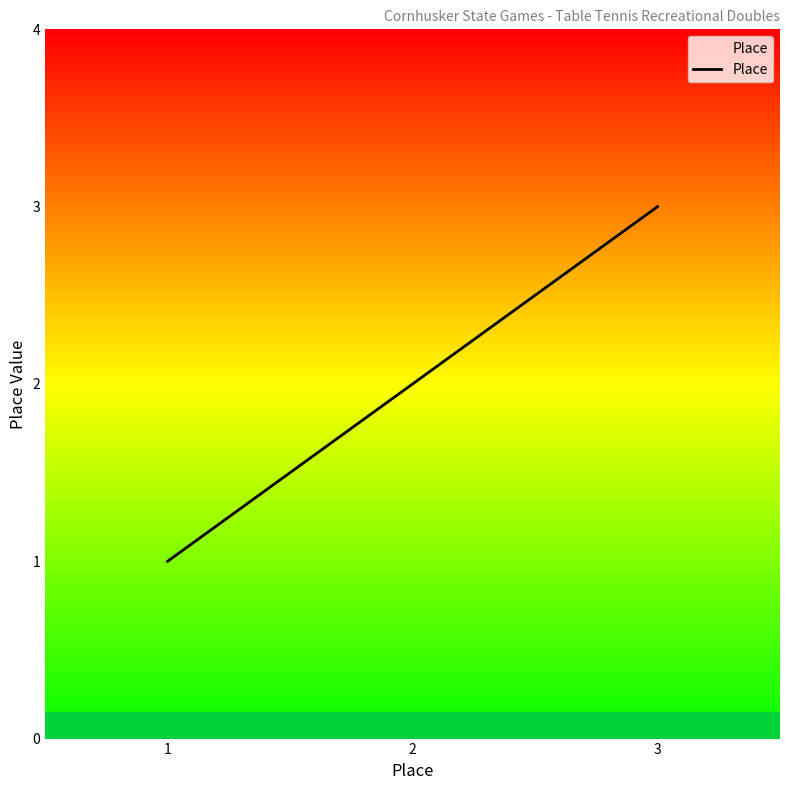

Rank the categories by value from highest to lowest.

3, 2, 1